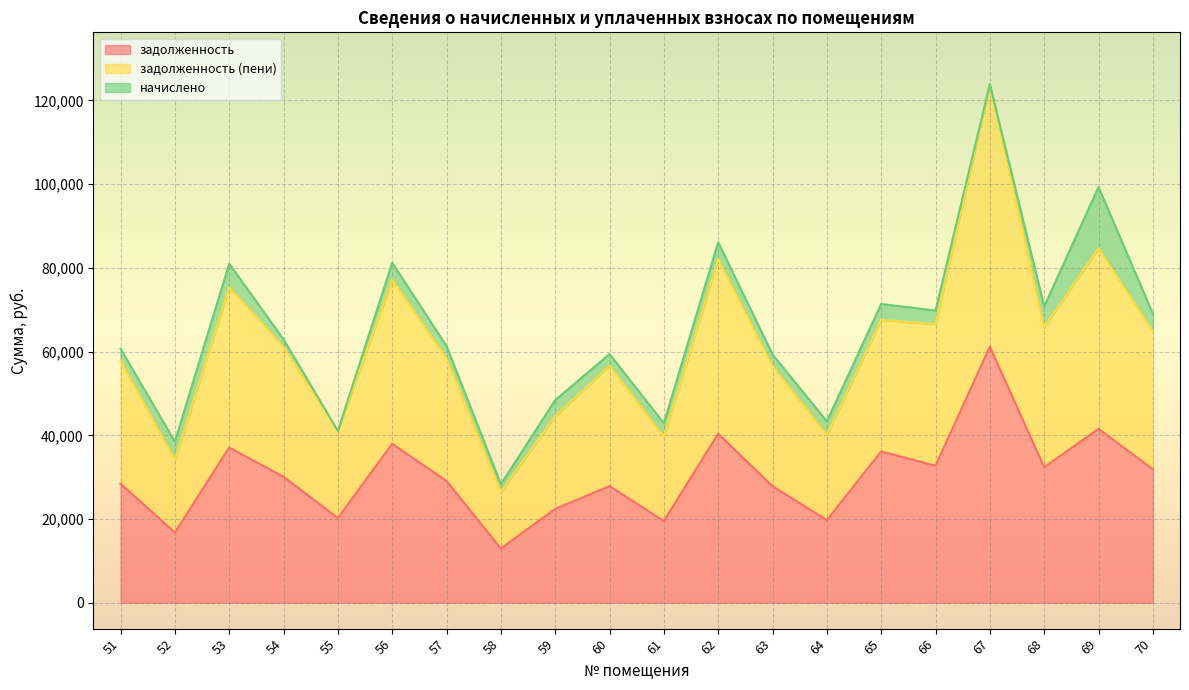

How many lines are shown in the chart?

3